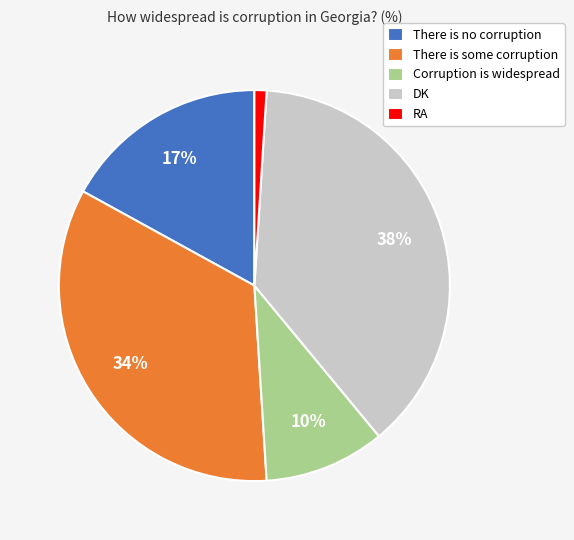

True or false: Corruption is widespread accounts for 10% of the total.

True